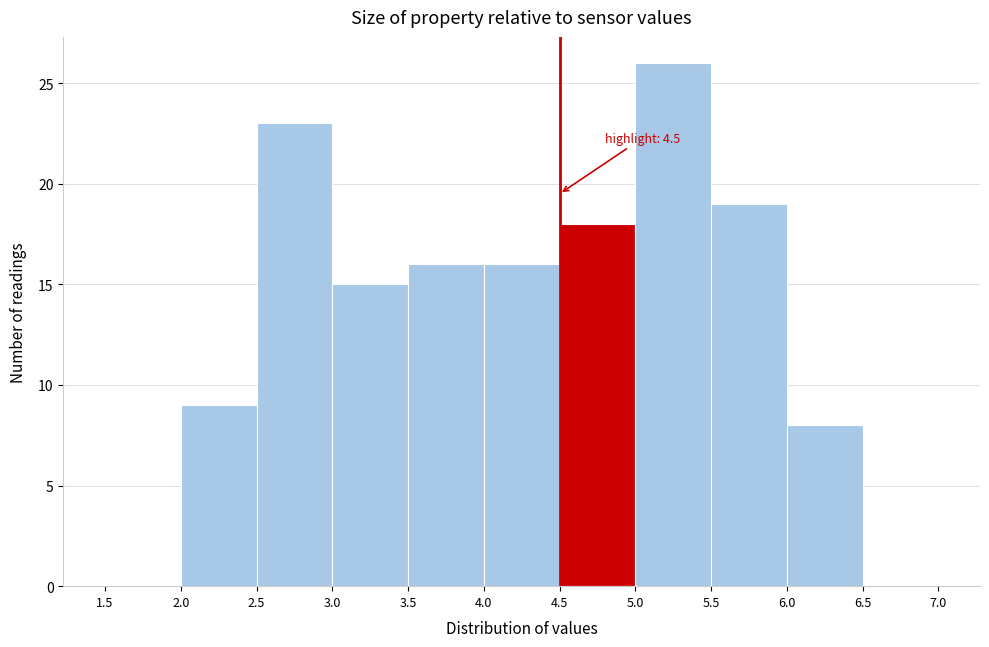

Over which range of the x-axis is the bar tallest?

5.0 to 5.5